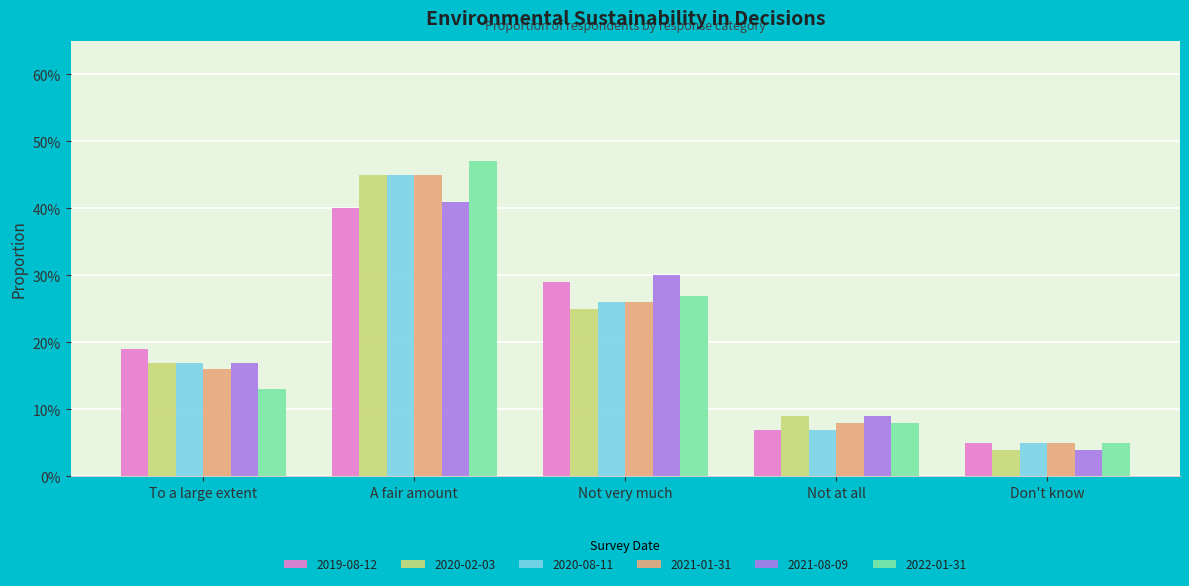

What are all the series names shown in the legend?

2019-08-12, 2020-02-03, 2020-08-11, 2021-01-31, 2021-08-09, 2022-01-31